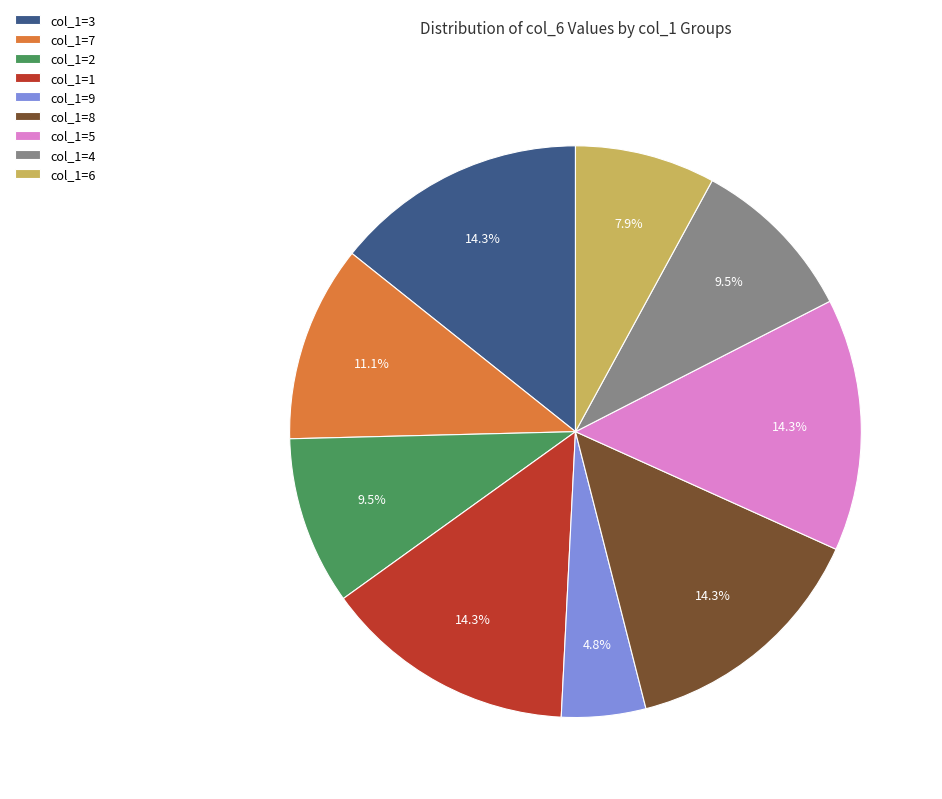

How much of the chart is everything except col_1=1?

85.7%